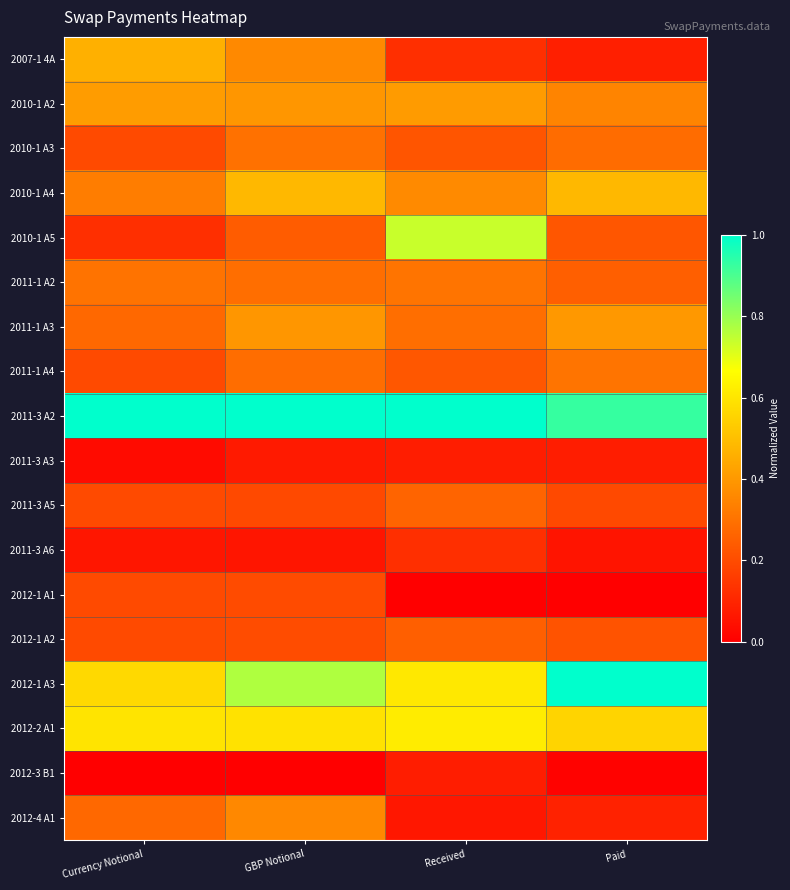

At how many categories does at least one series exceed 0?

4